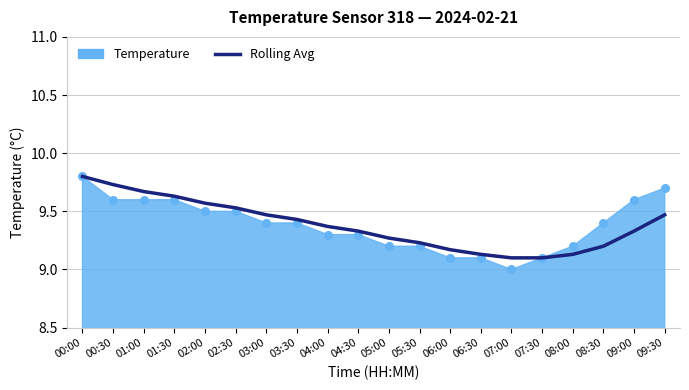

Approximately how many times larger is the value at 07:30 compared to 01:00?

0.9